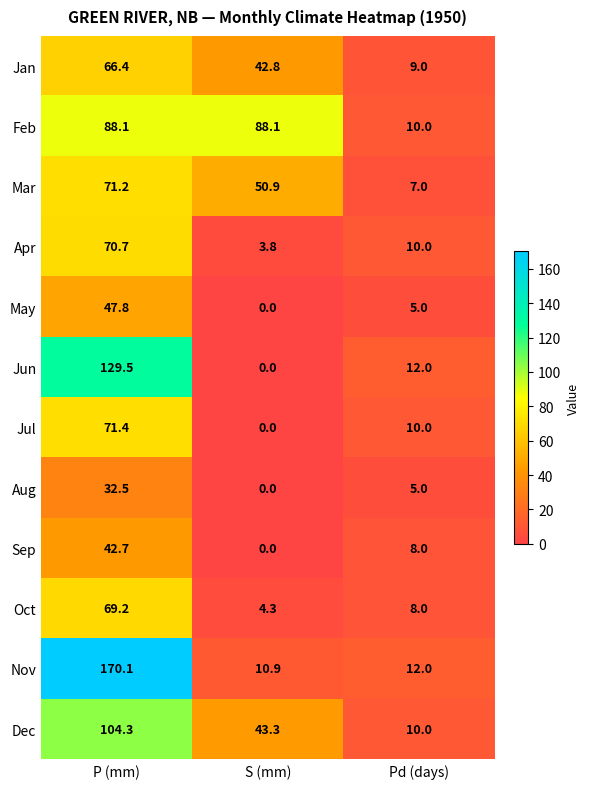

How many data points in Sep are less than 8?

1